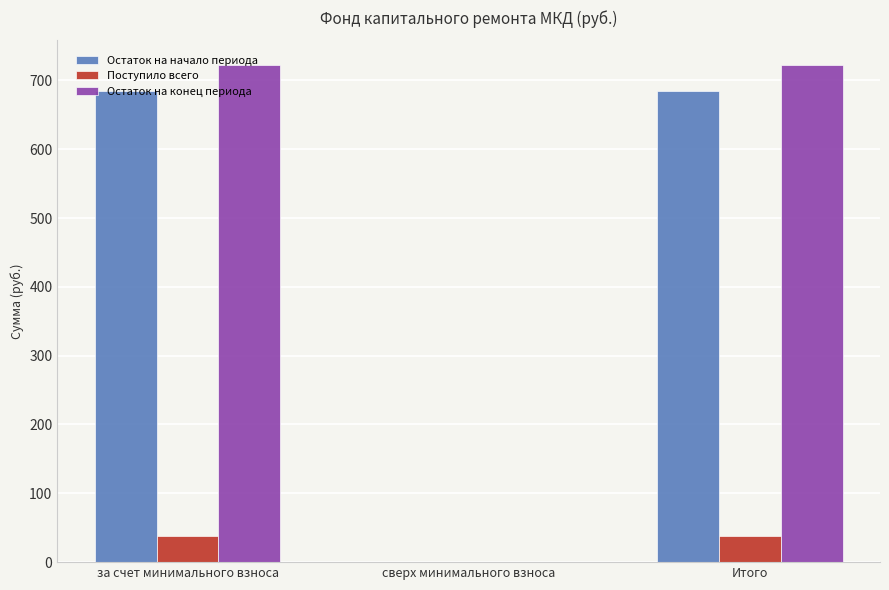

What is the sum of all Поступило всего values?

75.5